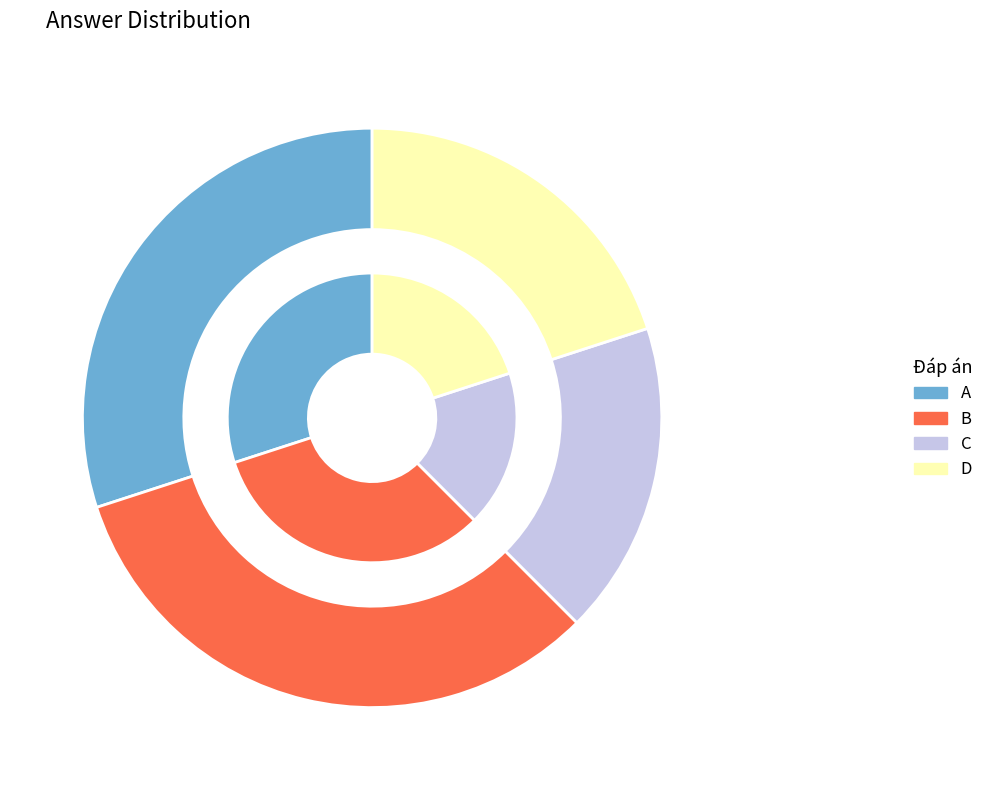

What percentage is the C slice, to the nearest percent?

18%